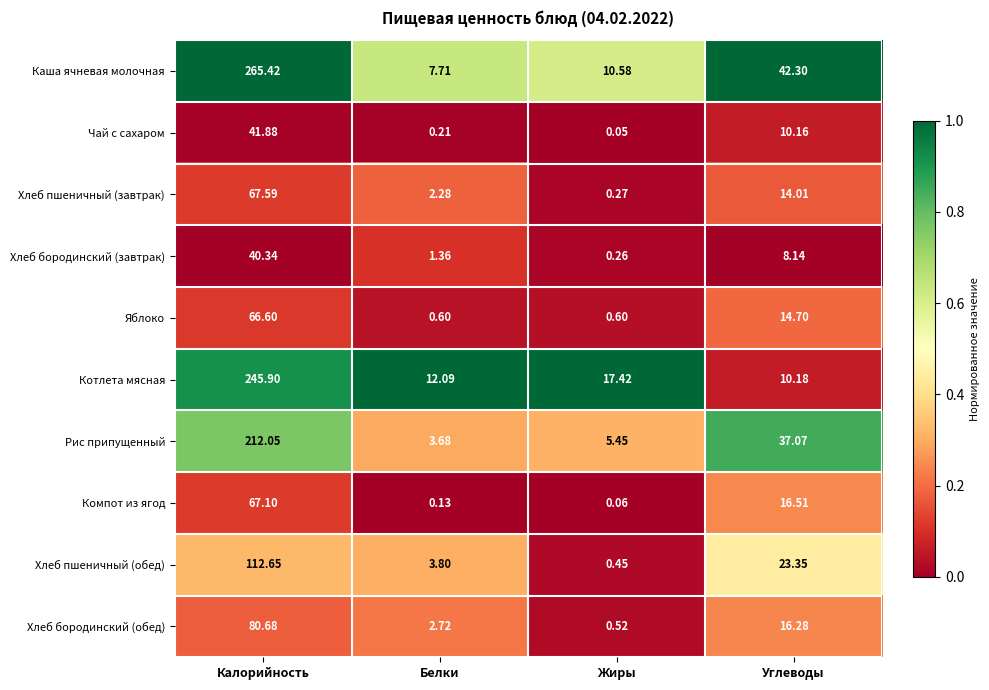

Rank the series by their maximum value, from lowest to highest.

Хлеб бородинский (завтрак), Чай с сахаром, Яблоко, Компот из ягод, Хлеб пшеничный (завтрак), Хлеб бородинский (обед), Хлеб пшеничный (обед), Рис припущенный, Котлета мясная, Каша ячневая молочная